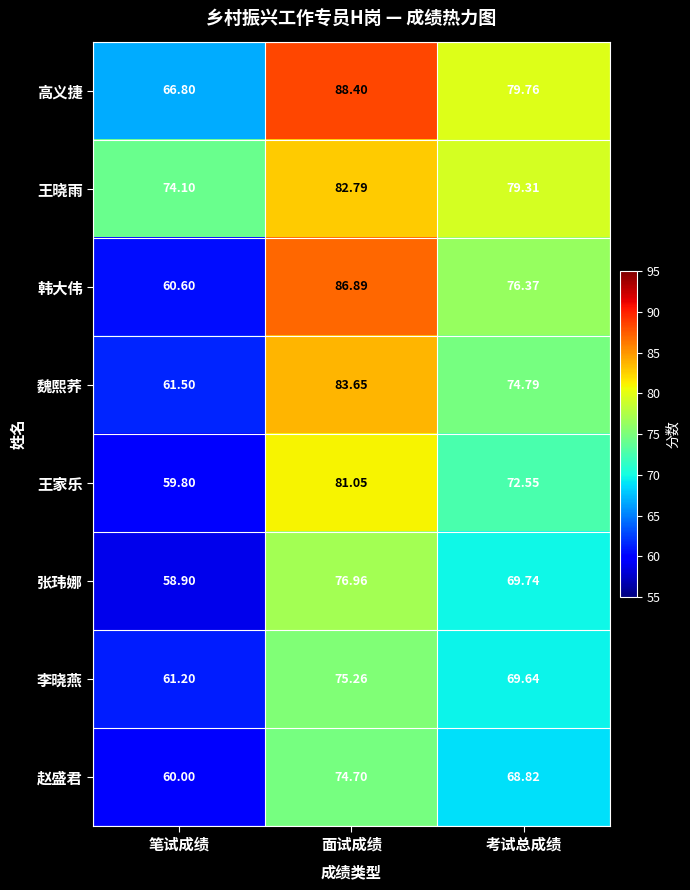

List the series in order of their peak value, lowest first.

赵盛君, 李晓燕, 张玮娜, 王家乐, 王晓雨, 魏熙荞, 韩大伟, 高义捷